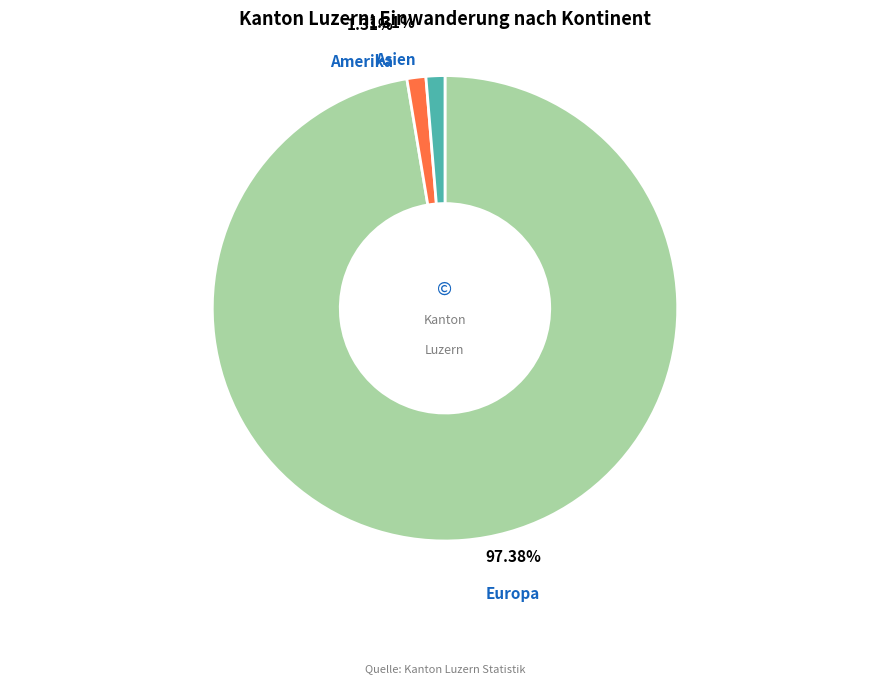

Is it true that Europa is 97% of the pie?

True